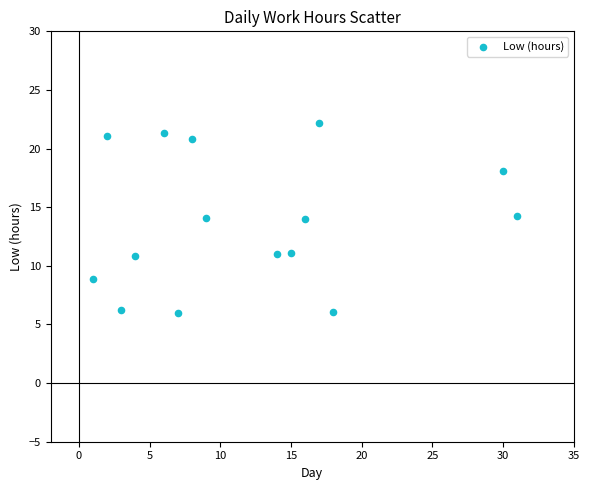

What is the range of Y values (max minus min)?

16.1